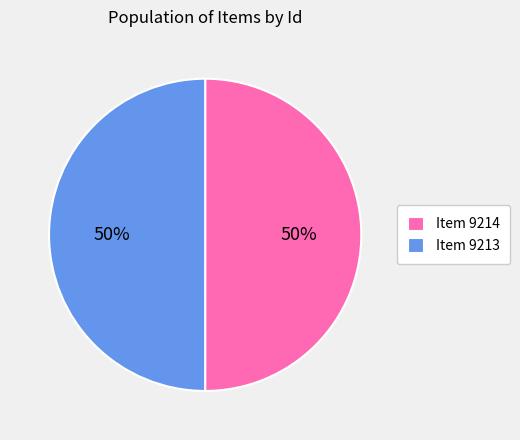

Is it true that Item 9213 is 50% of the pie?

True